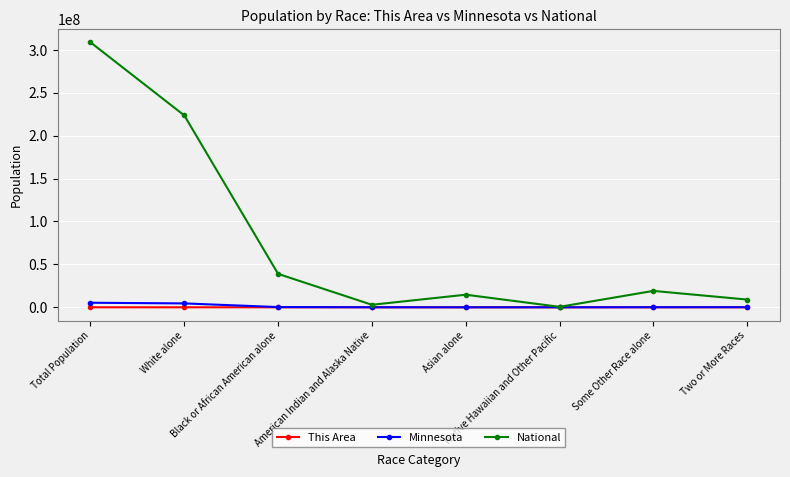

Which series has the largest total across all categories?

National